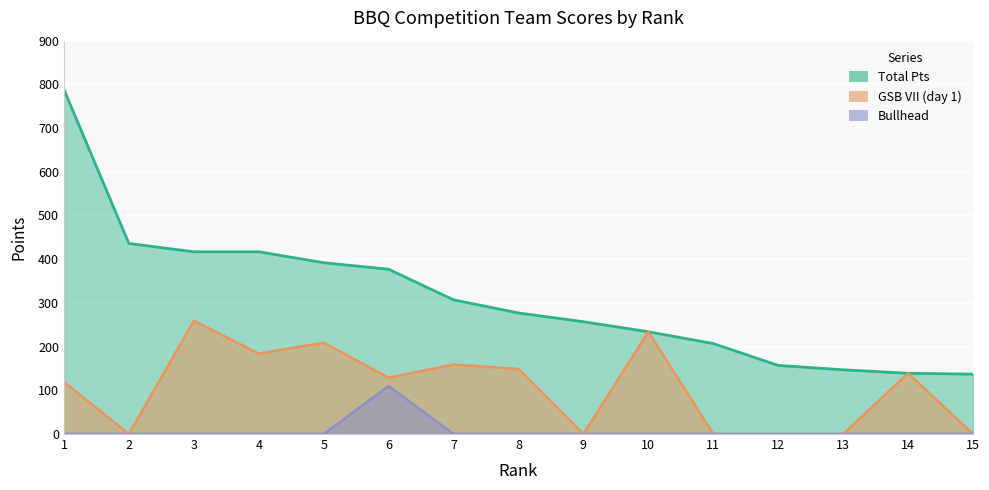

How many values in the Total Pts series are below 277?

7